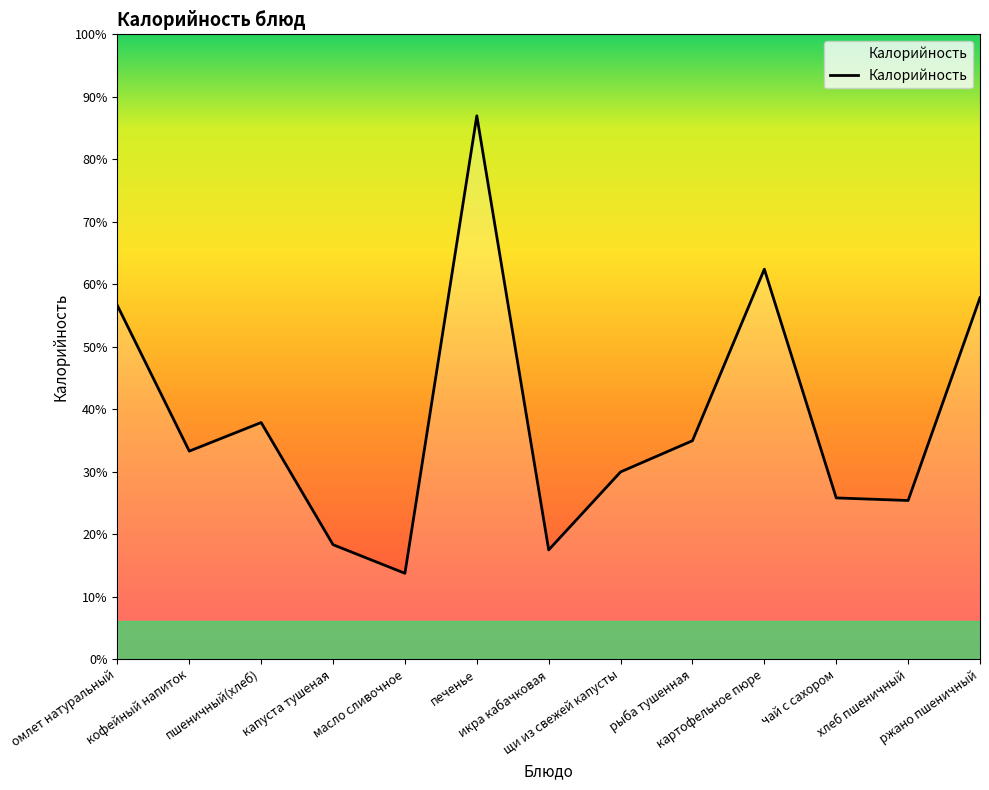

Rank the categories by value from lowest to highest.

масло сливочное, икра кабачковая, капуста тушеная, хлеб пшеничный, чай с сахором, щи из свежей капусты, кофейный напиток, рыба тушенная, пшеничный(хлеб), омлет натуральный, ржано пшеничный, картофельное пюре, печенье